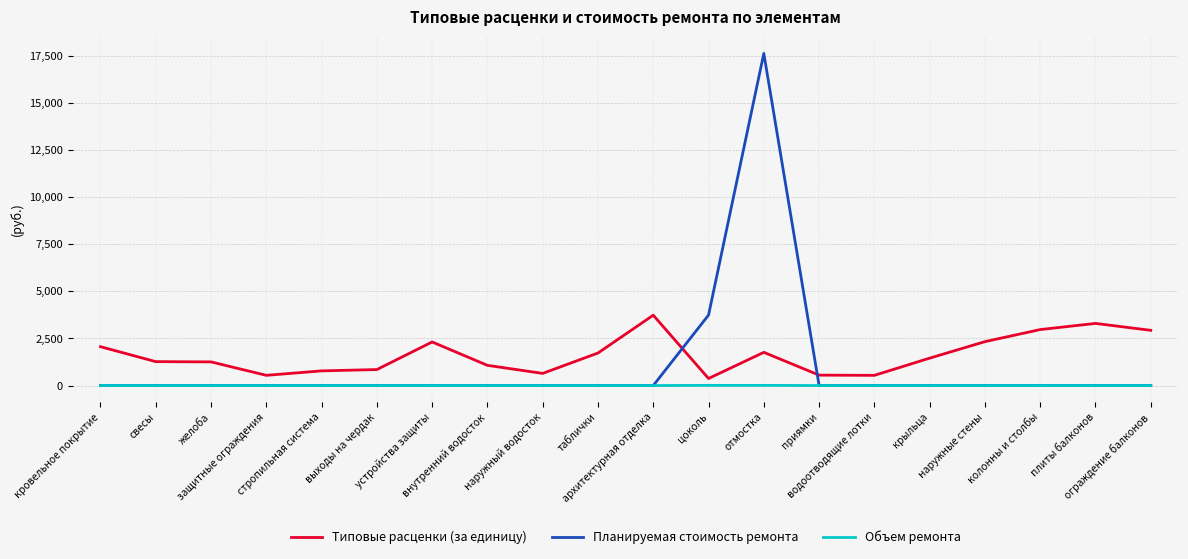

Which series ends up on top after the final intersection of Планируемая стоимость ремонта and Типовые расценки (за единицу)?

Типовые расценки (за единицу)